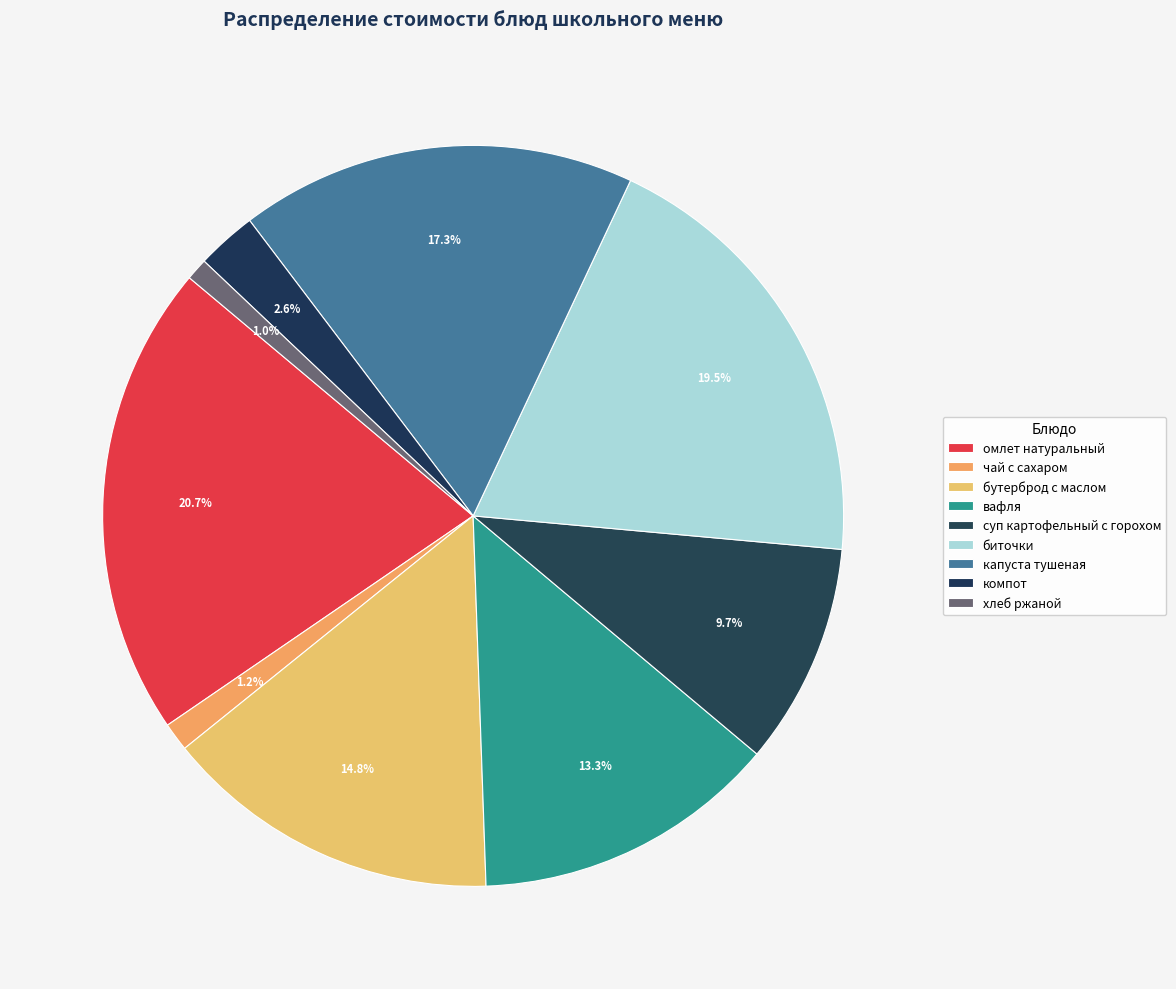

Is чай с сахаром the majority of the pie?

No